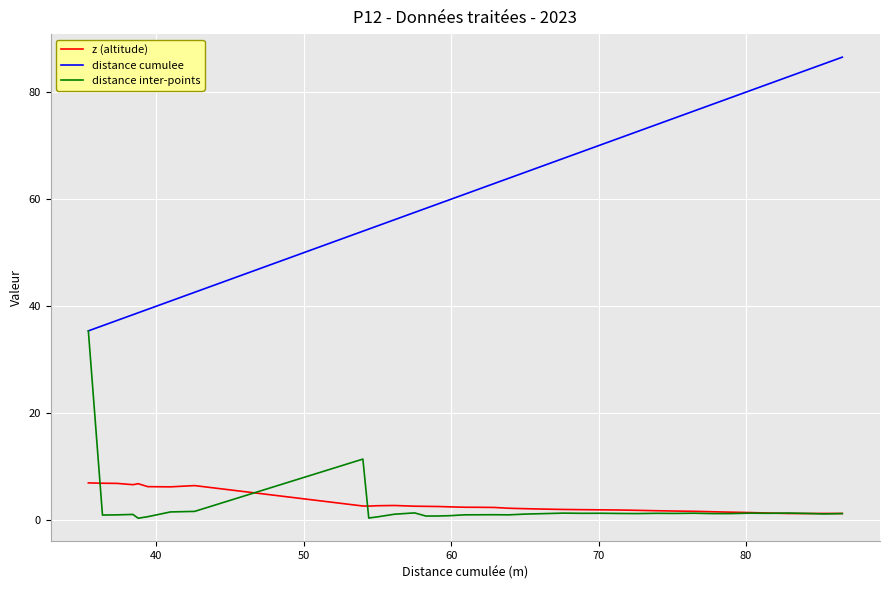

What is the maximum value for distance inter-points?

35.4